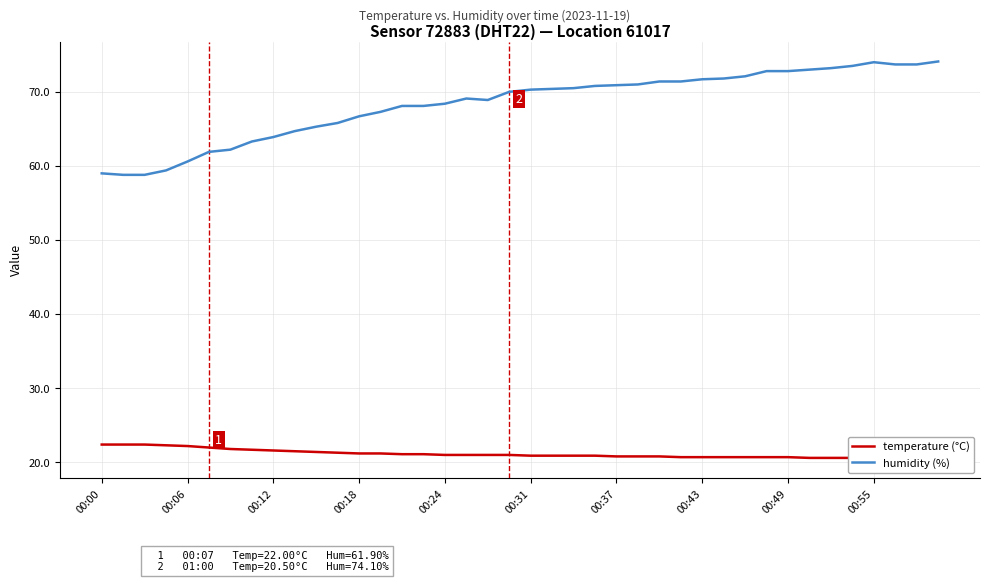

What is the value of the temperature (°C) point at the 14th from the left?

21.2